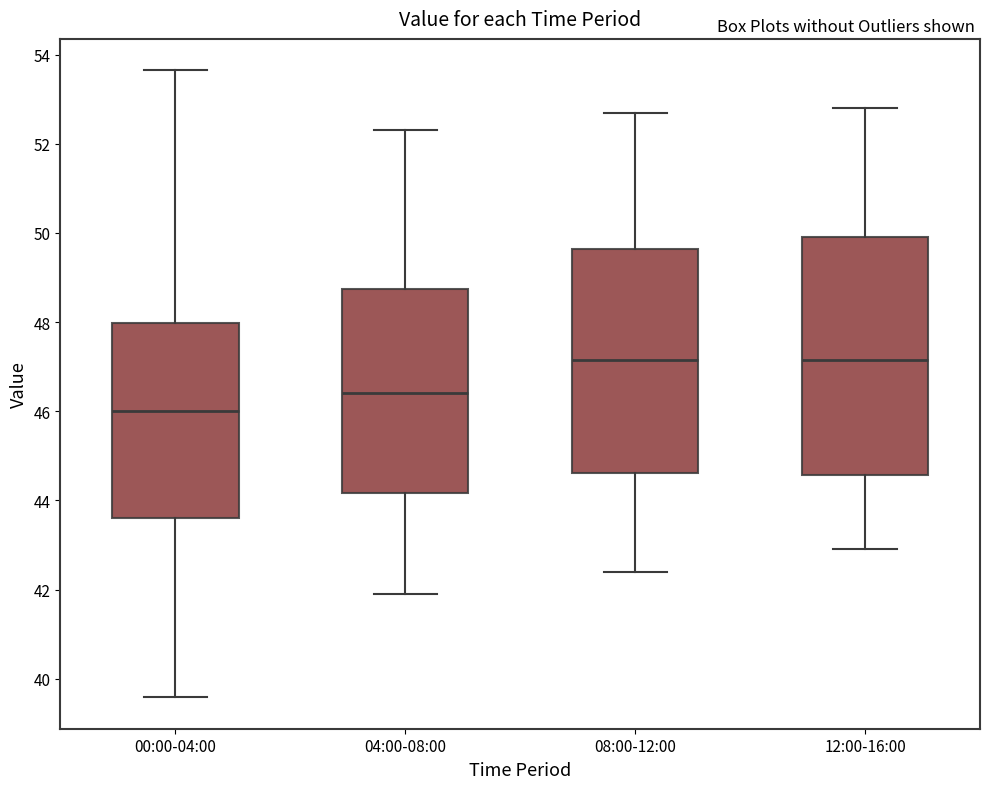

Reading left to right, read every box against the y-axis: the position of its median line, the range the box covers, and the ends of its whiskers. The values are not printed on the chart, so give them approximately, as read against the axis.

00:00-04:00: median 46.0, box 43.6 to 48.0, whiskers 39.6 to 53.6
04:00-08:00: median 46.4, box 44.2 to 48.8, whiskers 42.0 to 52.4
08:00-12:00: median 47.2, box 44.6 to 49.6, whiskers 42.4 to 52.8
12:00-16:00: median 47.2, box 44.6 to 50.0, whiskers 43.0 to 52.8